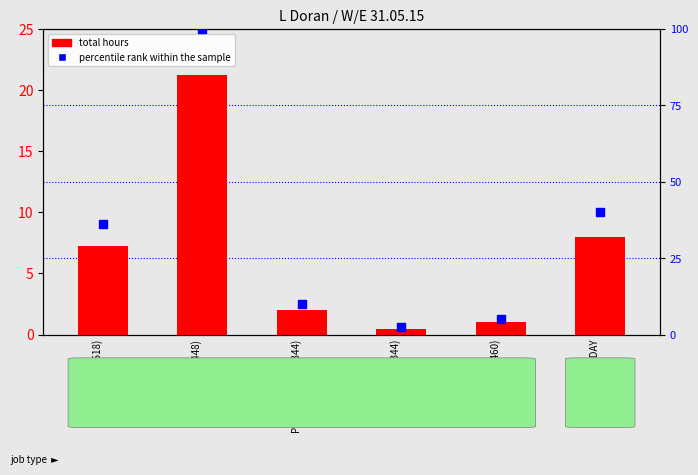

Which series has the largest Y range (max minus min)?

percentile rank within the sample